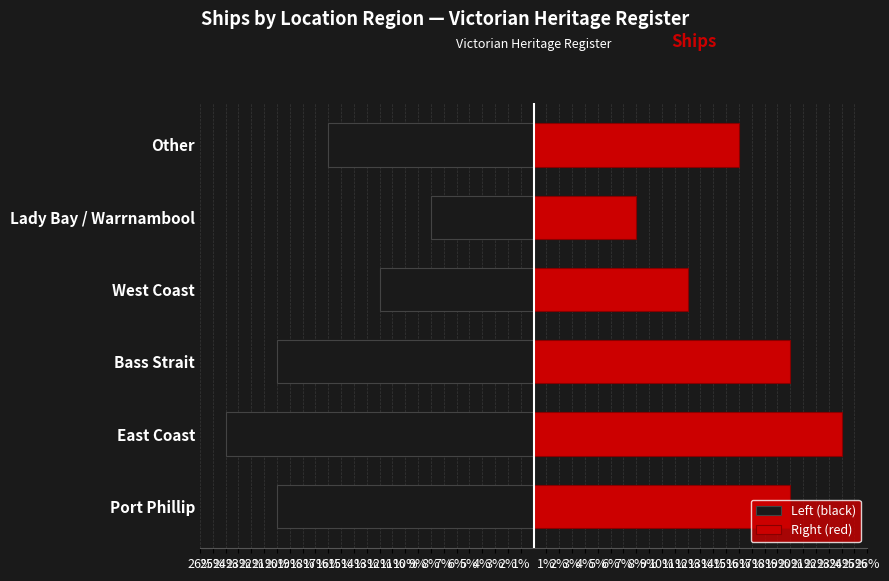

Reading right to left, list all the values displayed in this chart.

Count (left): -16	-8	-12	-20	-24	-20
Count (right): 16	8	12	20	24	20